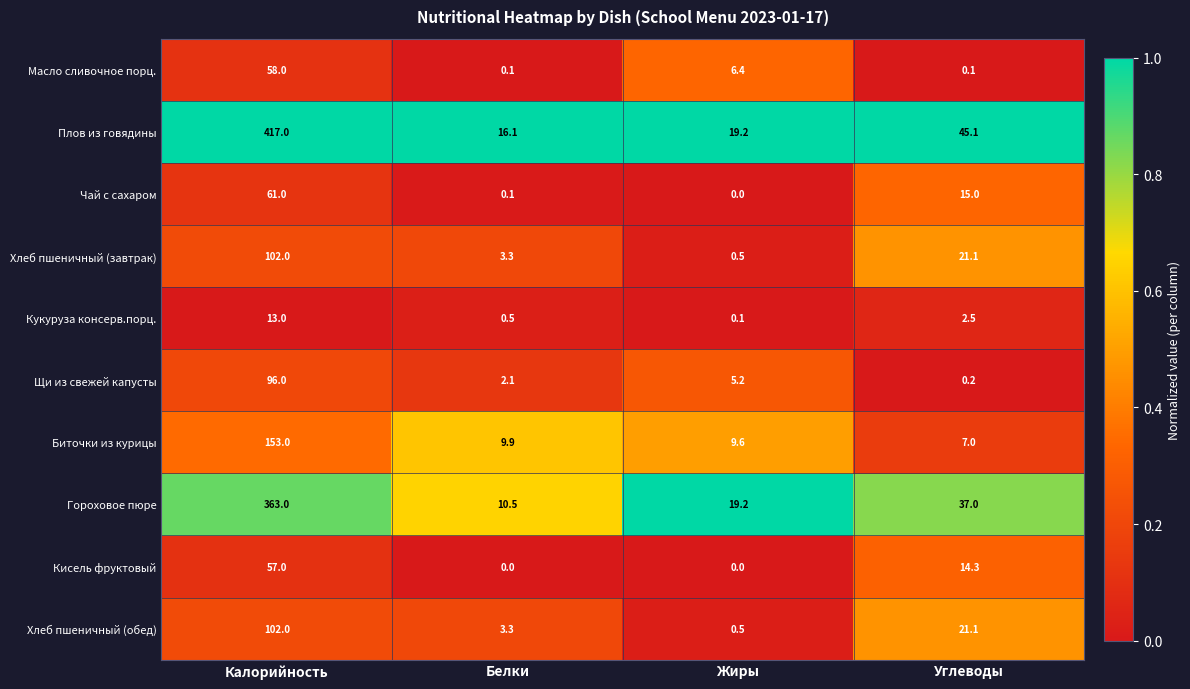

At which category is the sum across all series the highest?

Калорийность